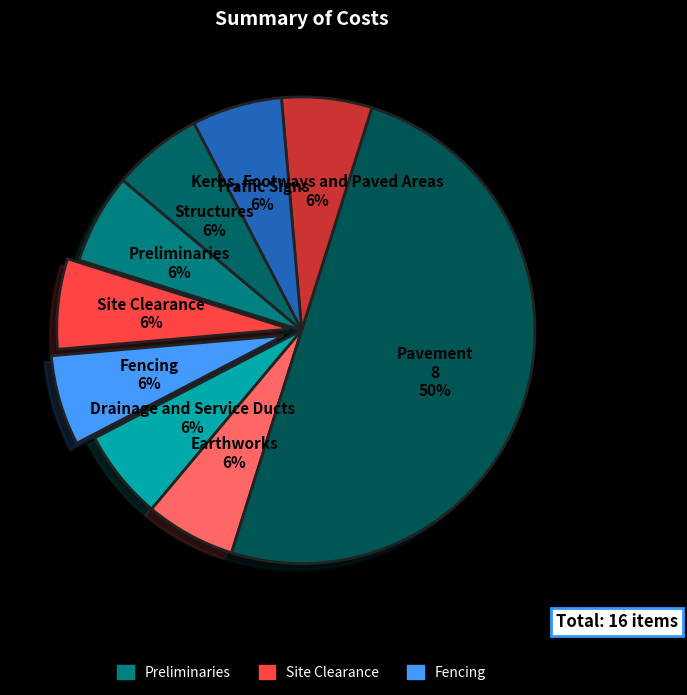

How many segments does this pie chart have?

9